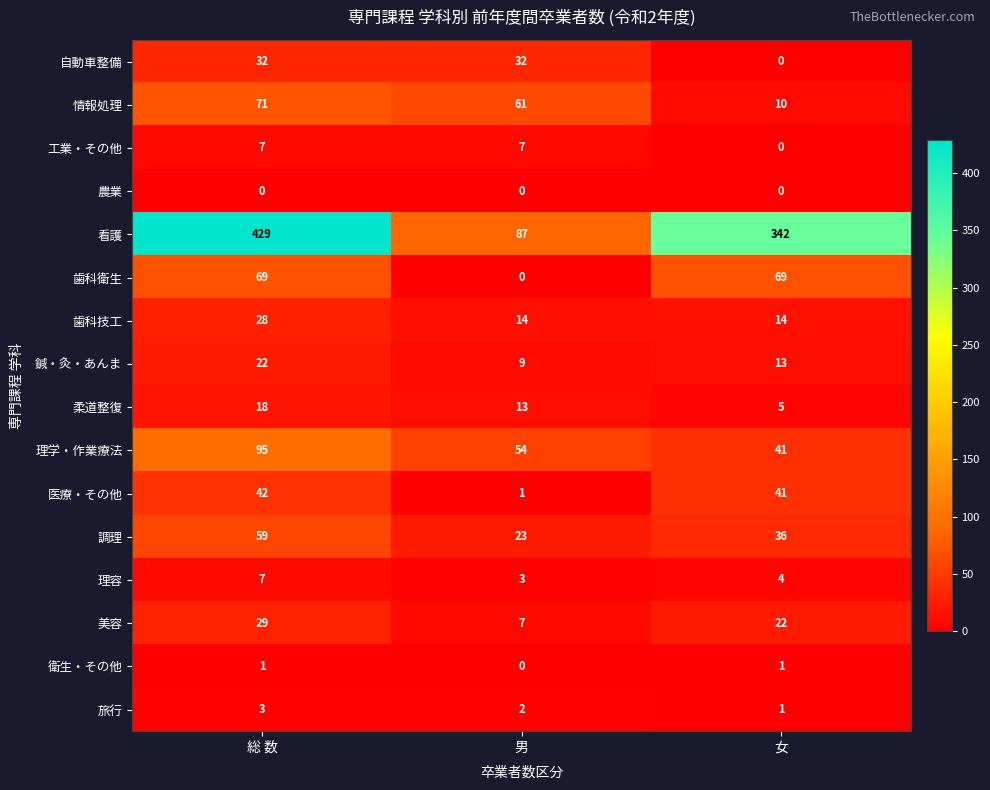

What is the average value of the 理容 series?

5